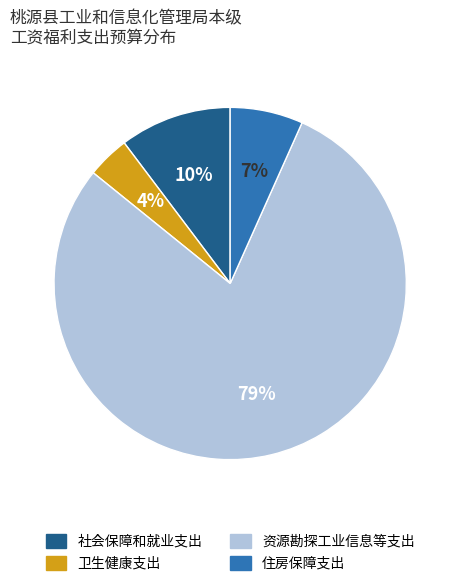

True or false: 住房保障支出 accounts for 1% of the total.

False